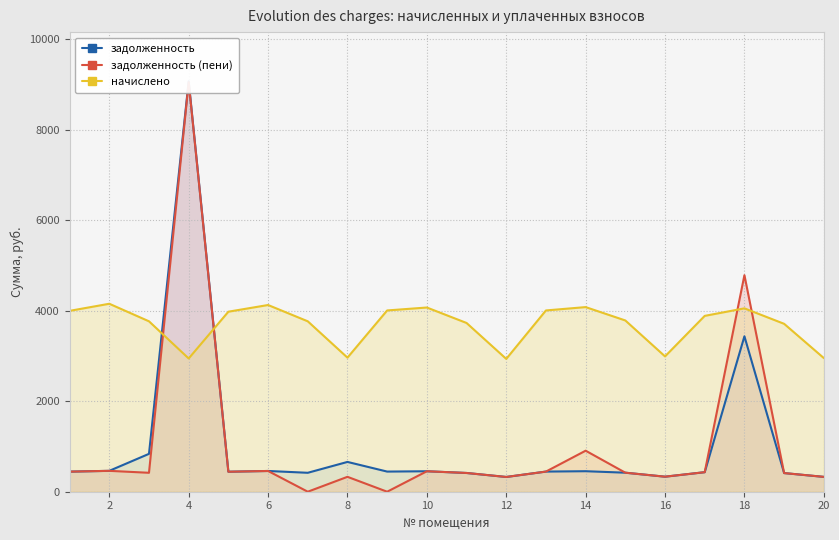

What is the spread (max minus min) of values at 16?

4007.5